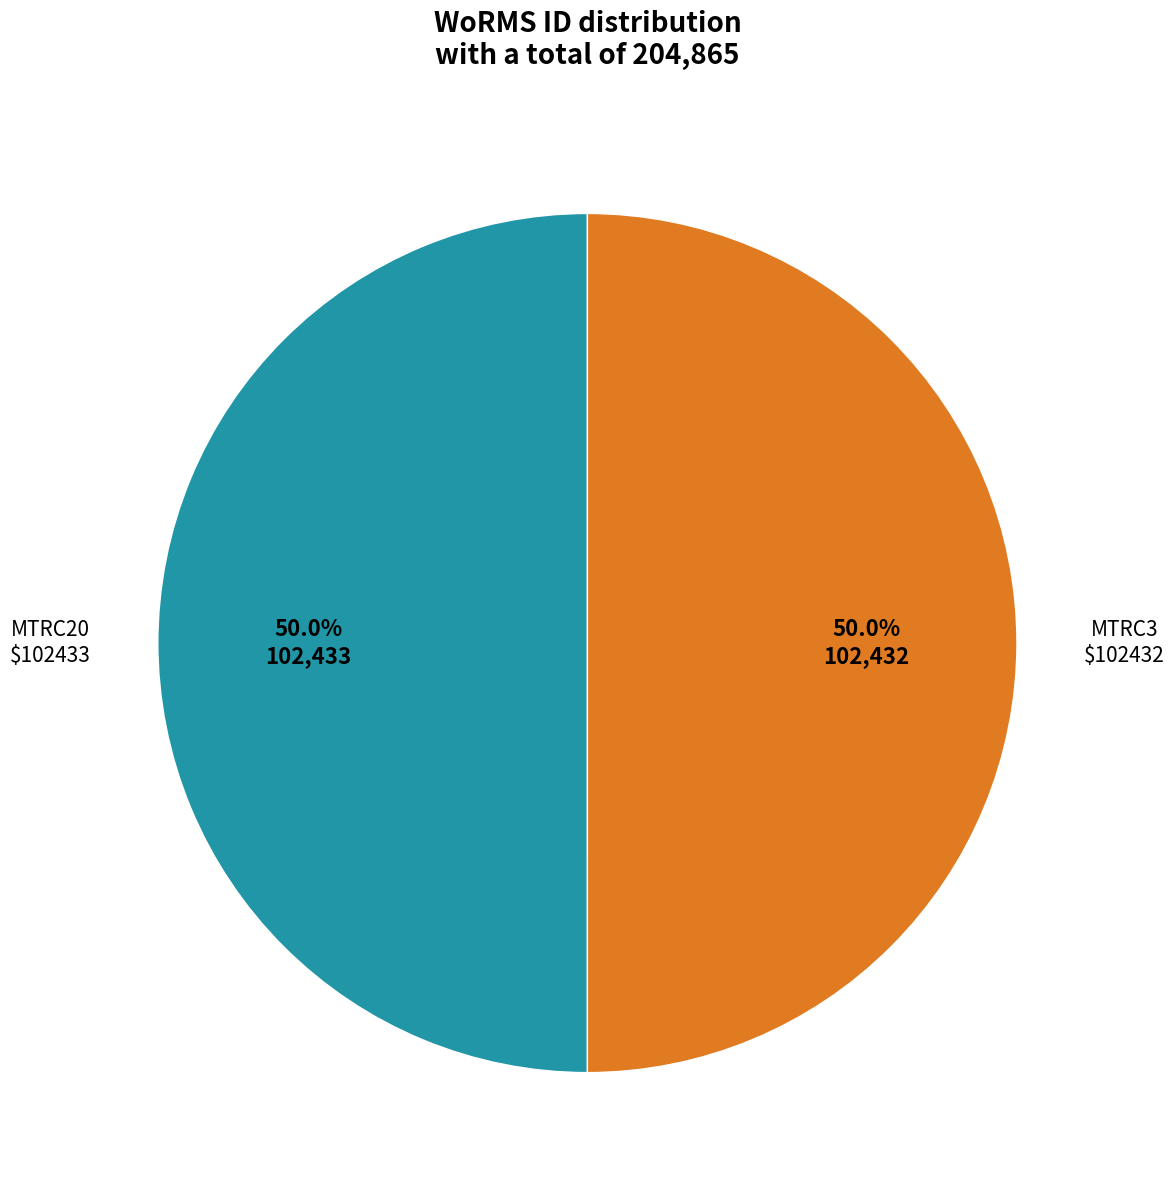

How many segments does this pie chart have?

2